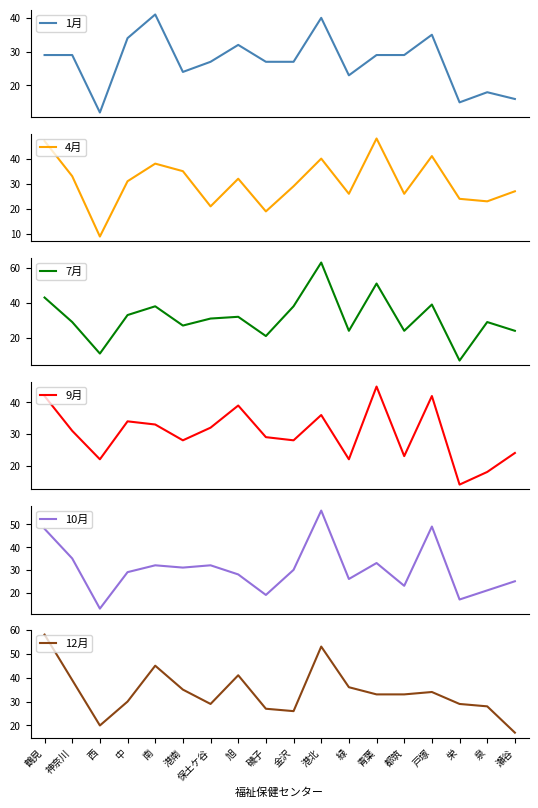

Which series changed the most between 神奈川 and 金沢?

12月